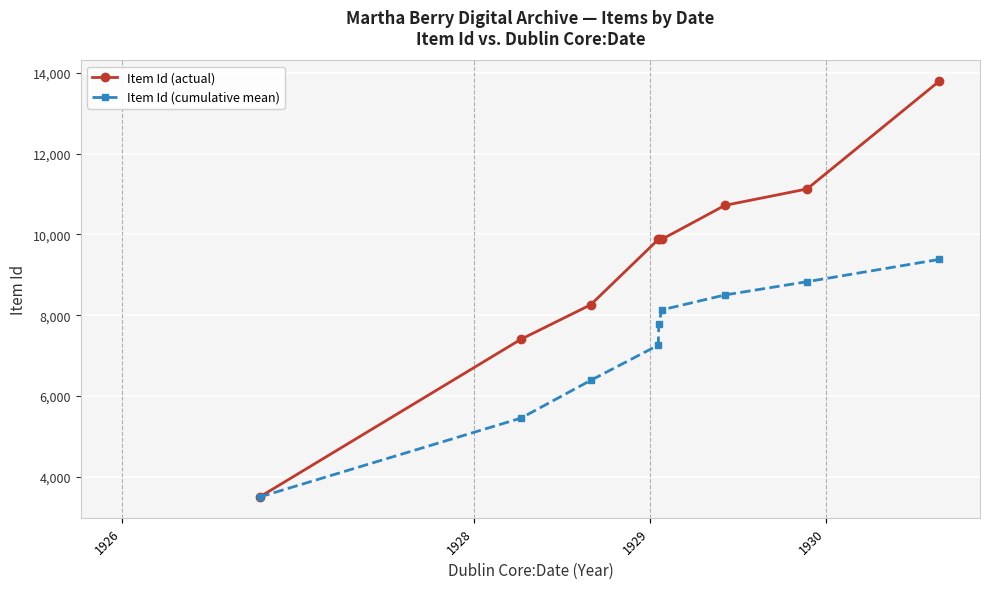

List the series in order of their overall mean, lowest first.

Item Id (cumulative mean), Item Id (actual)